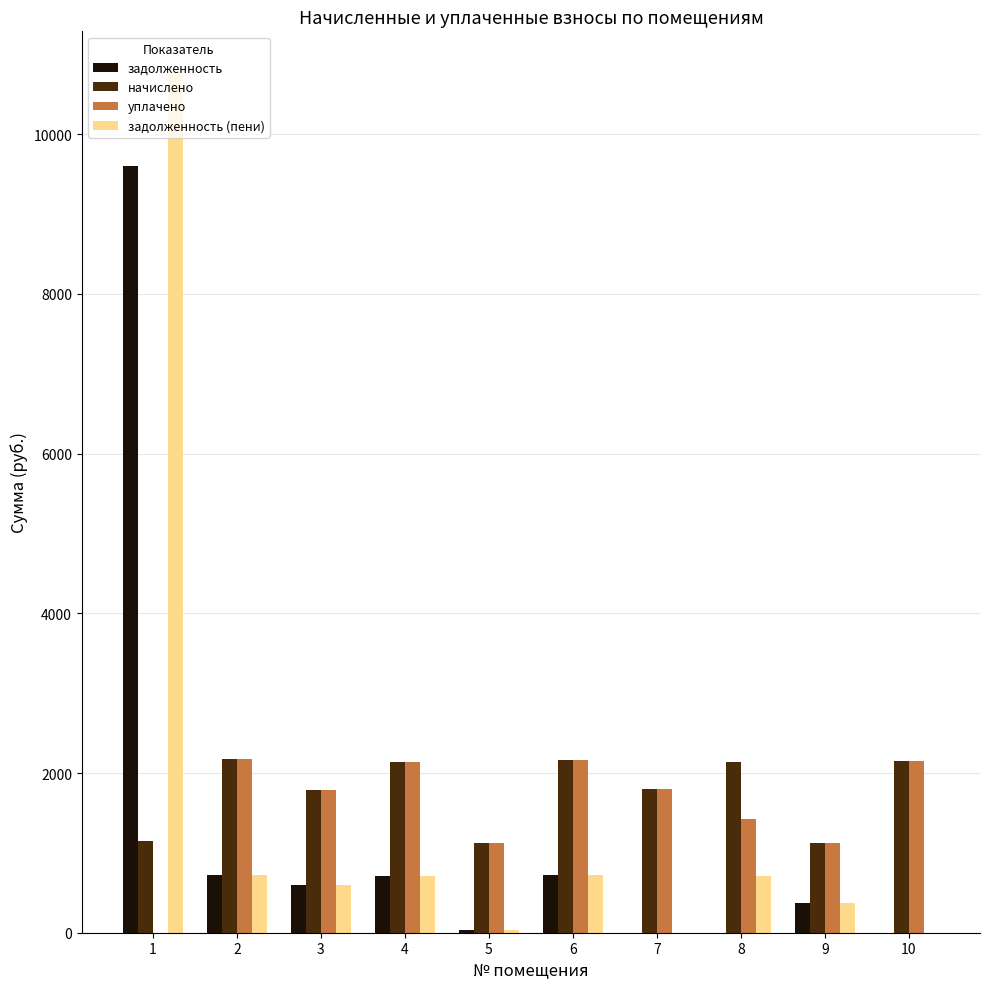

The value of начислено at 7 is 958.9. True or false?

False